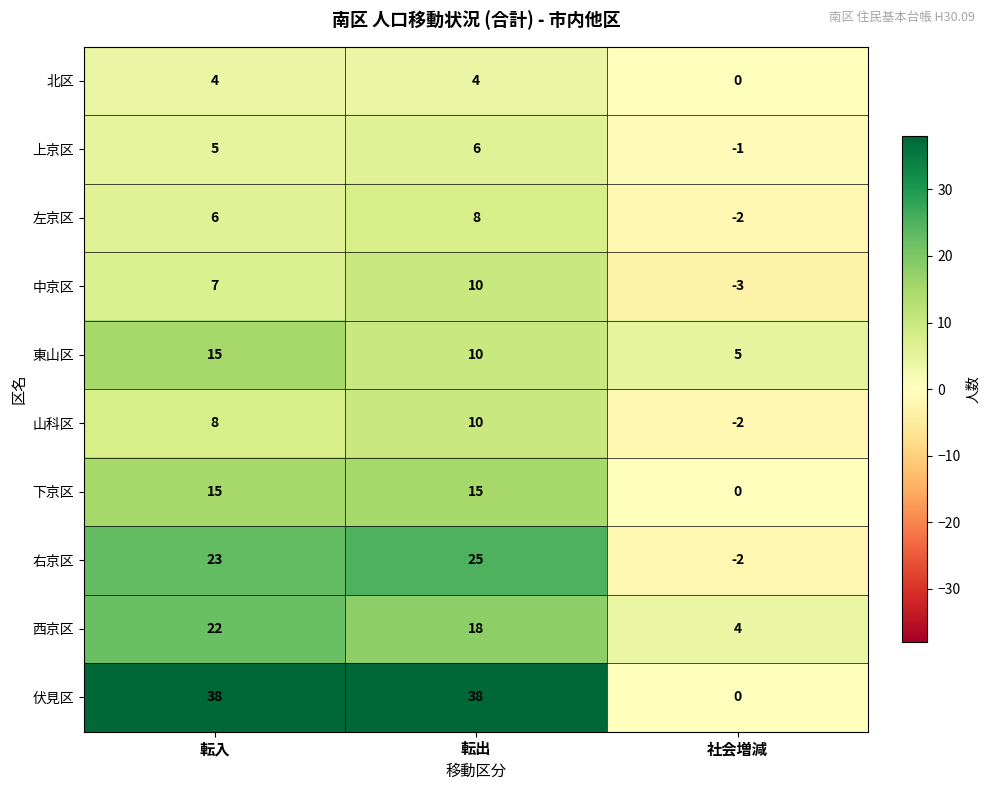

Between 転入 and 転出, which series saw the biggest shift?

東山区